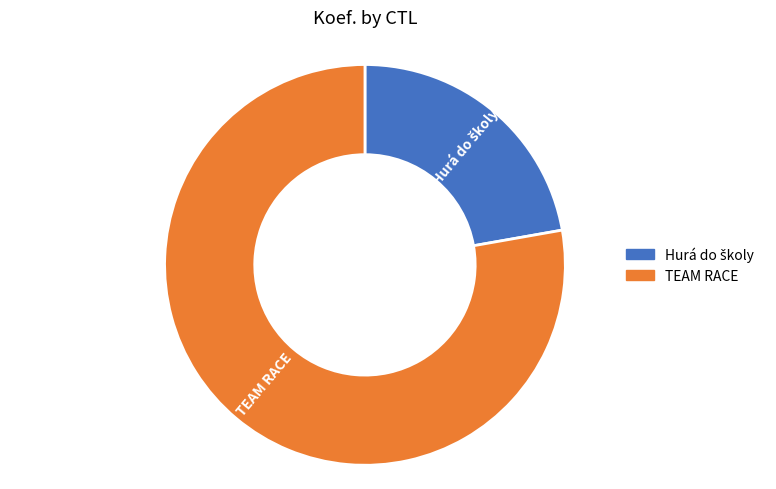

What is the largest slice in the pie chart?

TEAM RACE